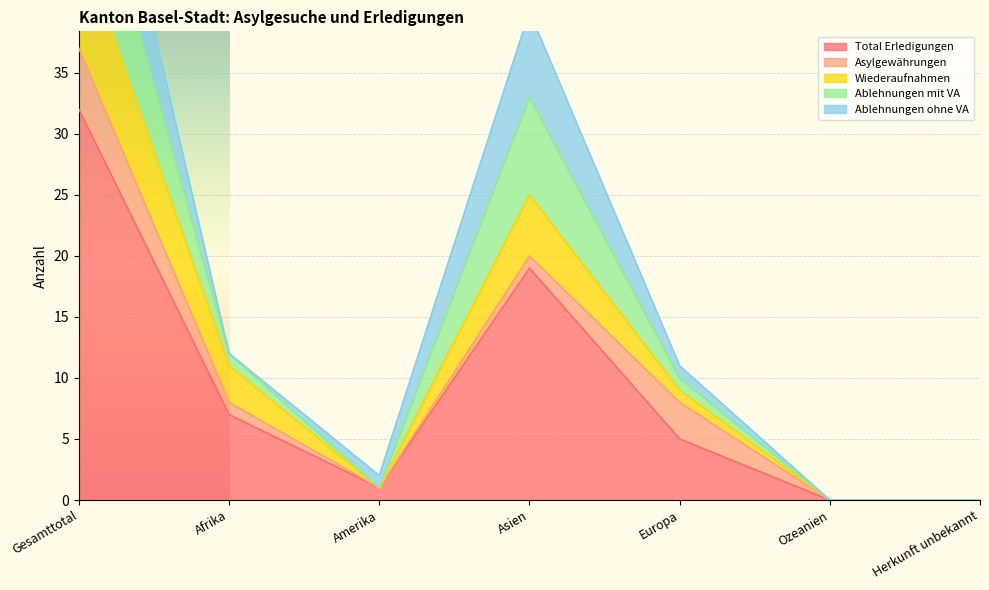

Between Afrika and Asien, which is larger?

Asien